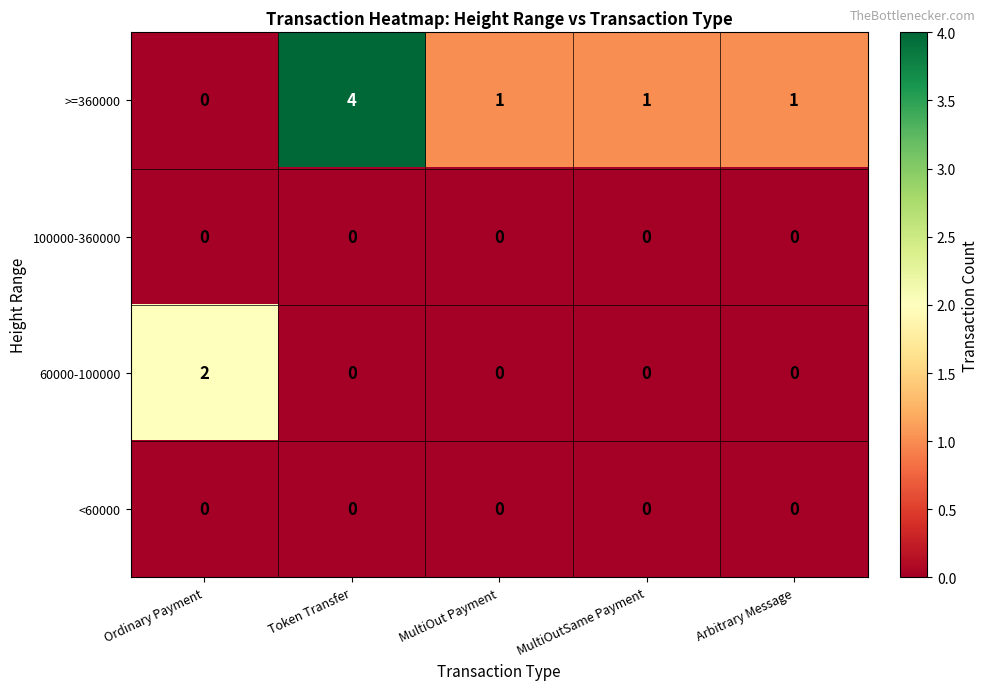

The >=360000 series shows 1 at MultiOut Payment. True or false?

True